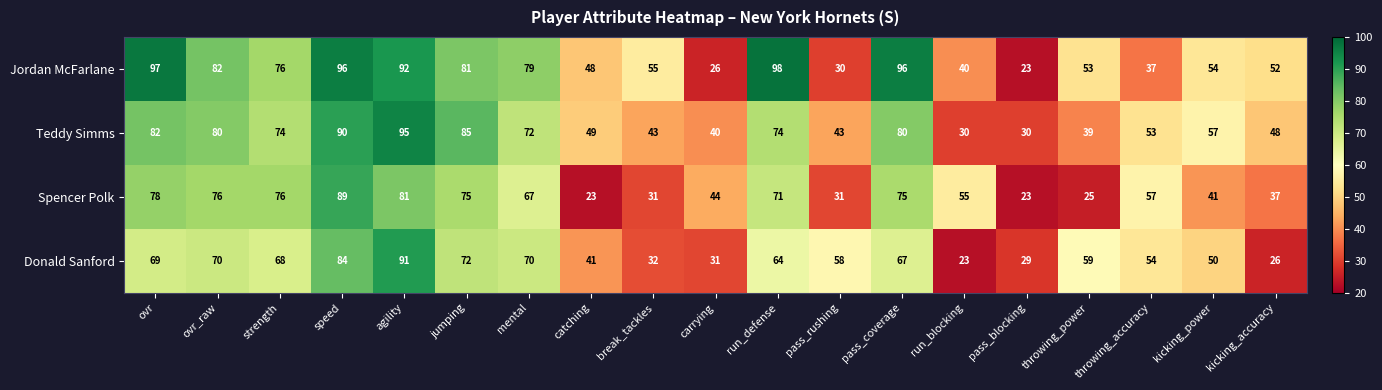

What is the smallest value displayed?

23